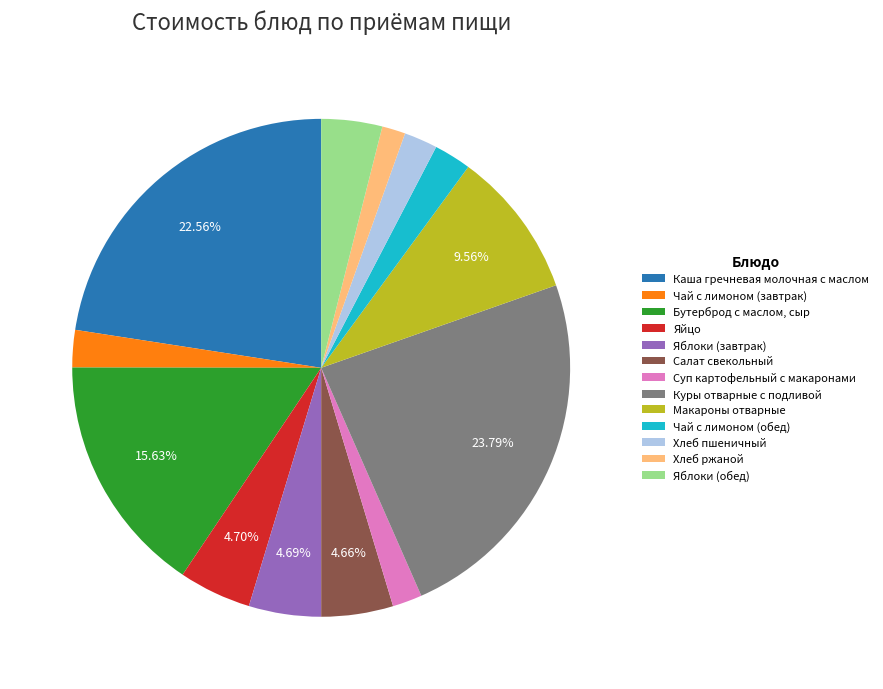

Is there any slice that represents more than half of the pie?

No